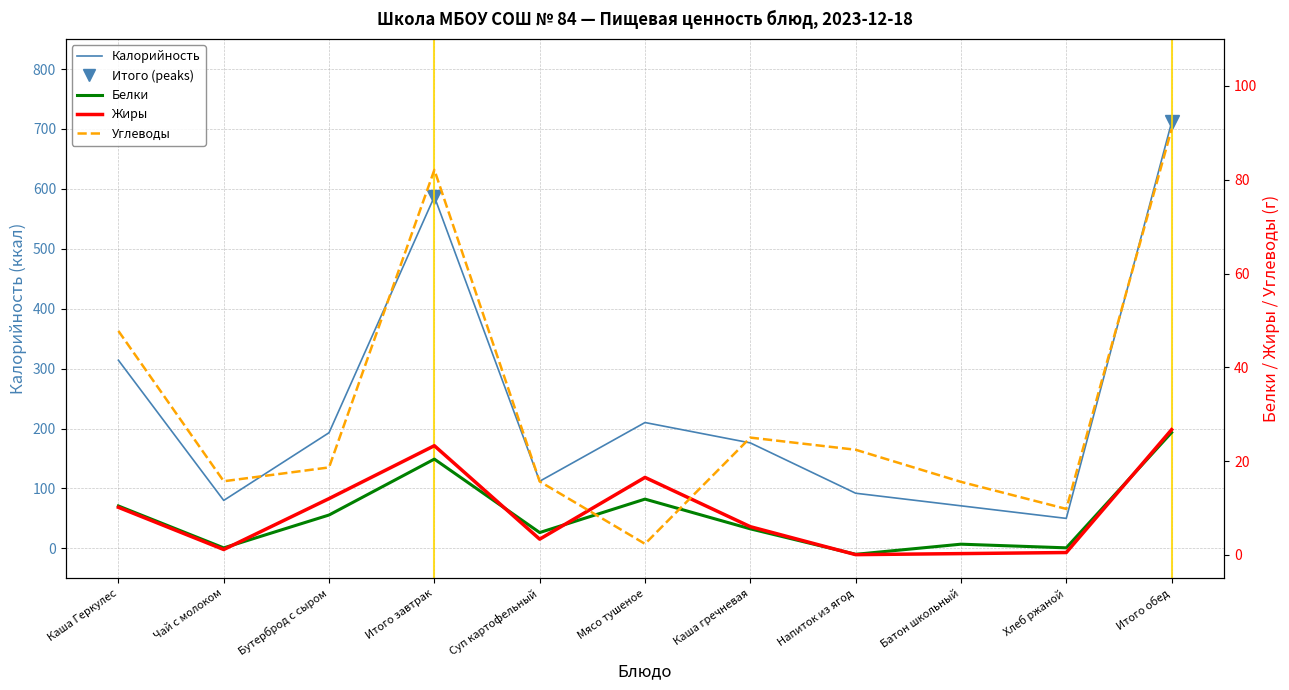

Which series has the largest total across all categories?

Калорийность